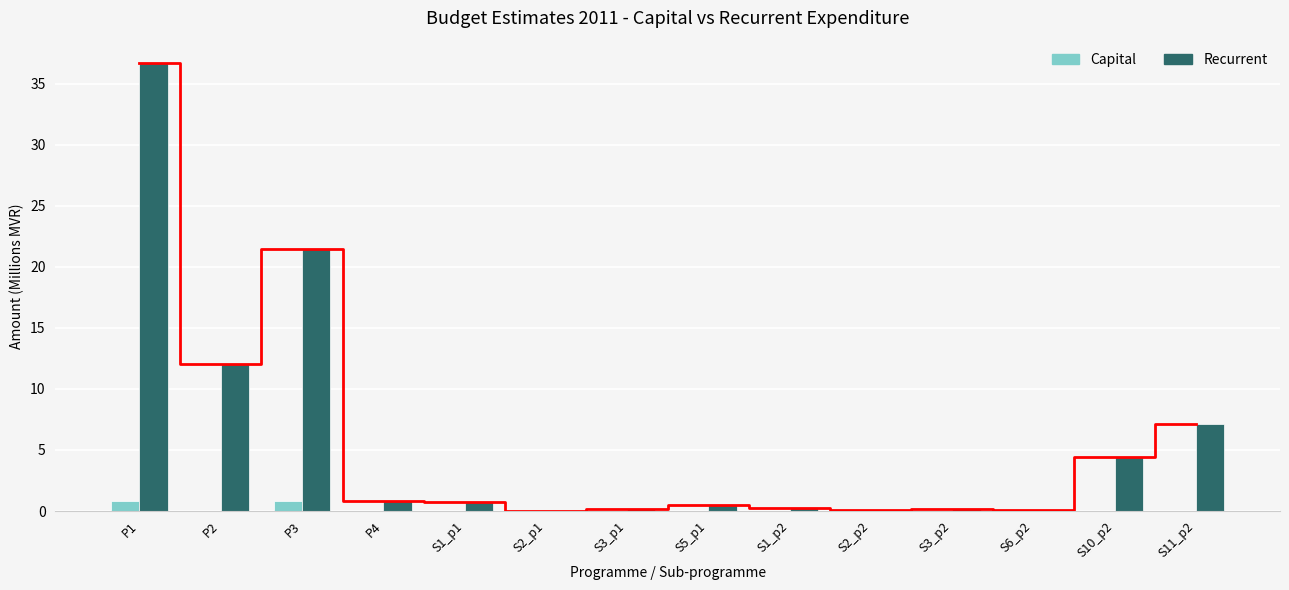

How many values in Capital are above zero?

2